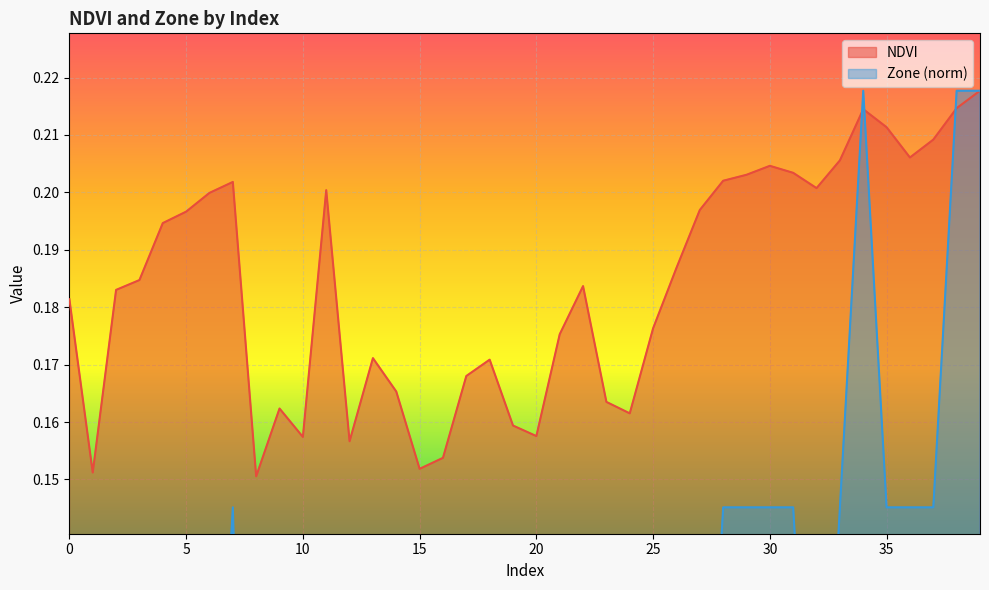

In Zone, how many points are lower than both neighbors (excluding endpoints)?

2